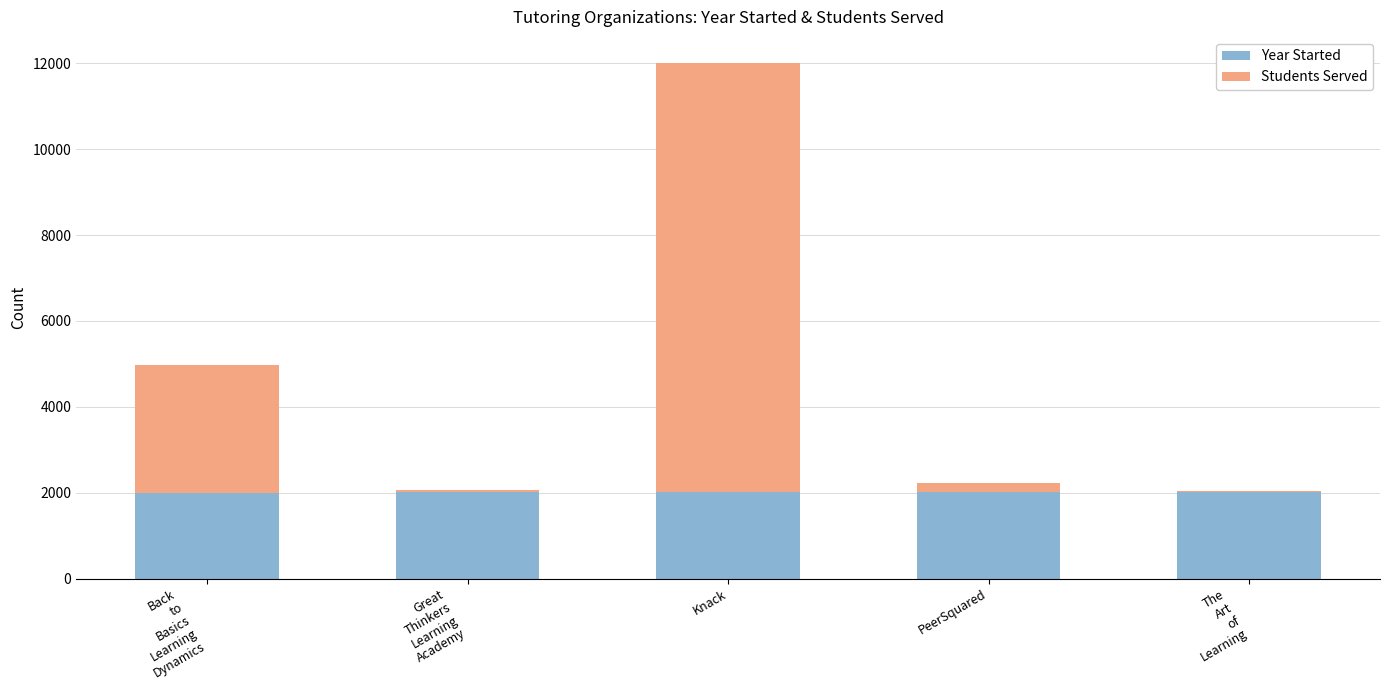

At which category is the sum across all series the highest?

Knack